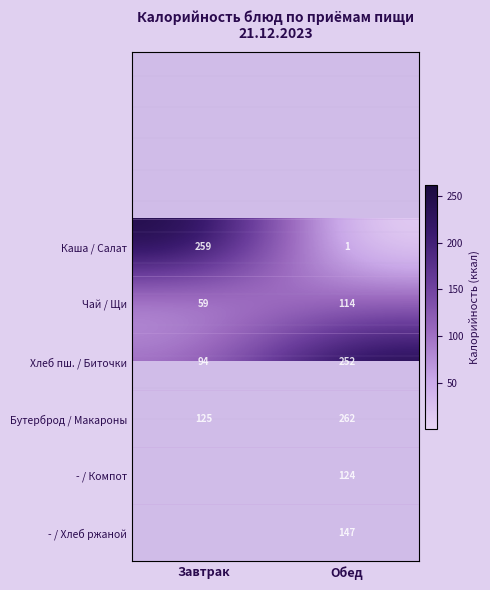

At how many categories does at least one series exceed 259?

1